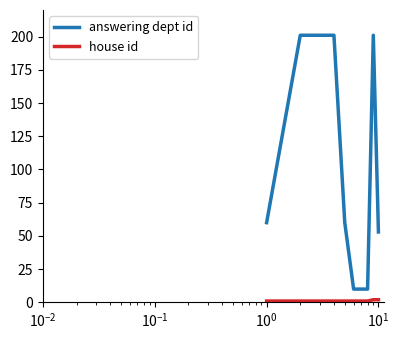

Which series has the largest total across all categories?

answering dept id